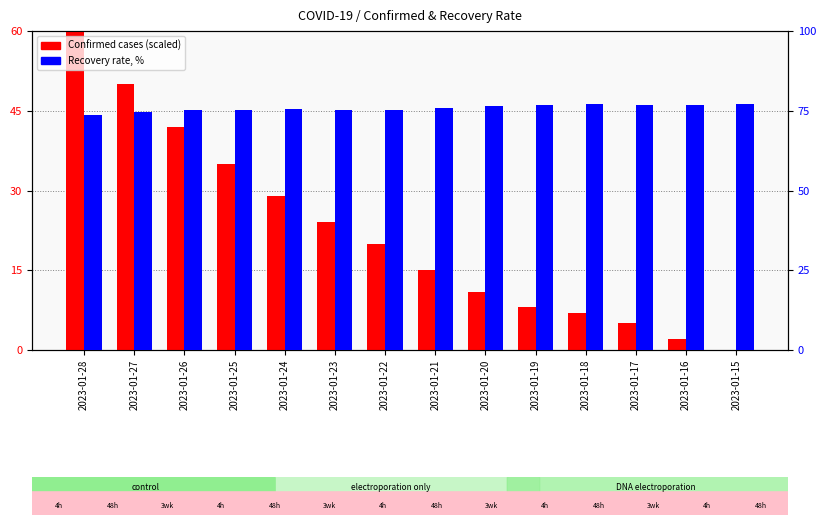

Where is Confirmed cases nearest to the value 30?

2023-01-24